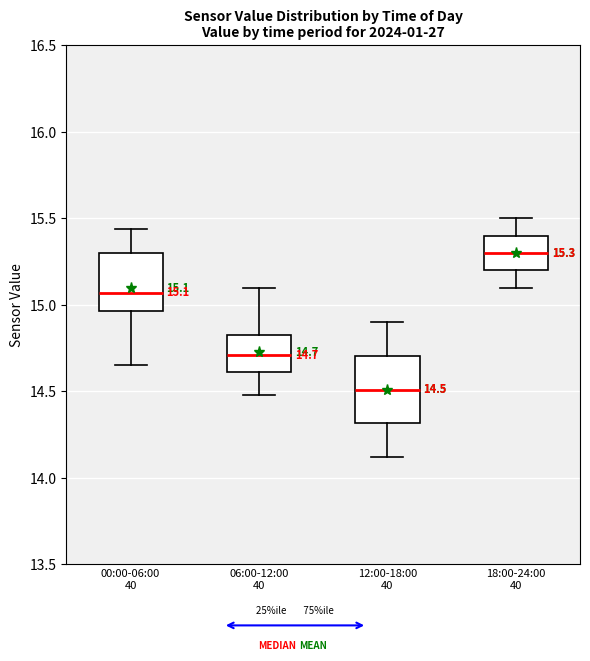

Which box's median line is the lowest?

12:00-18:00 40